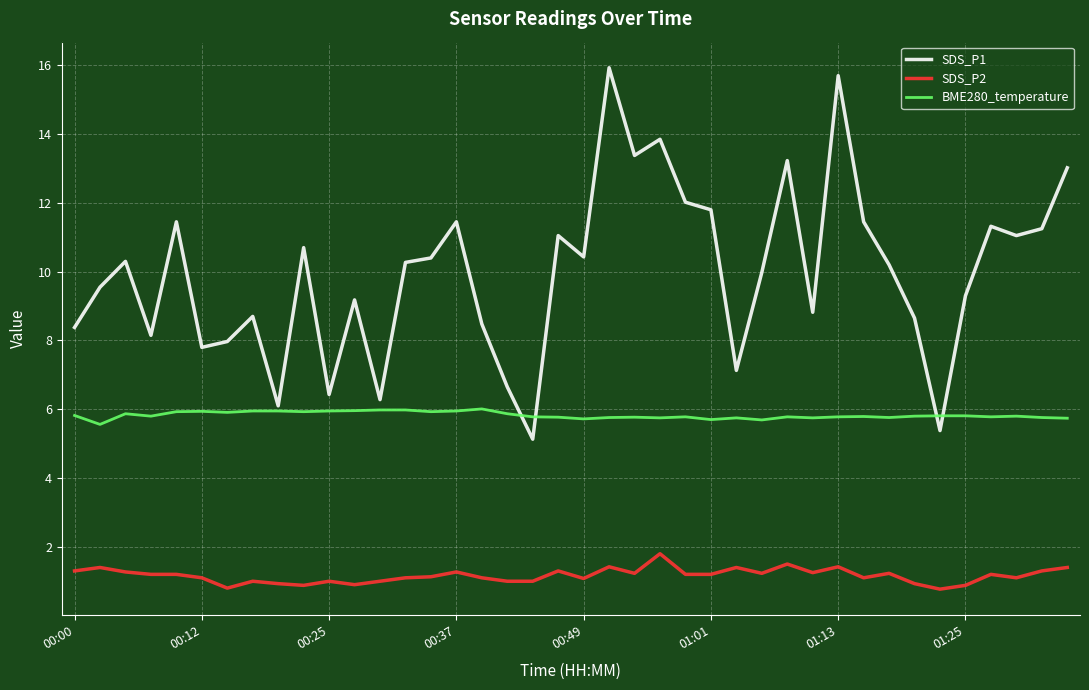

Which series has the largest total across all categories?

SDS_P1